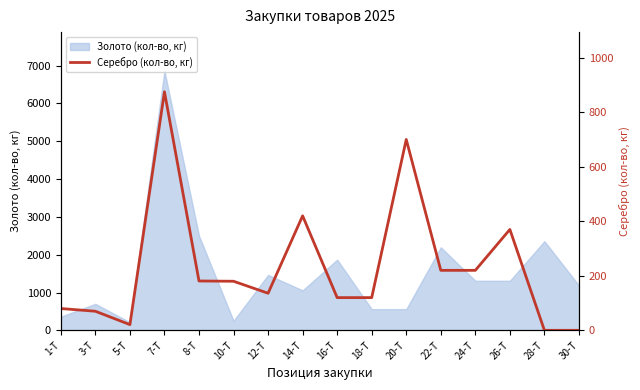

Reading left to right, transcribe all the data shown in this chart.

80	70	21	875	181	180	136	420	120	120	700	220	220	370	0	0